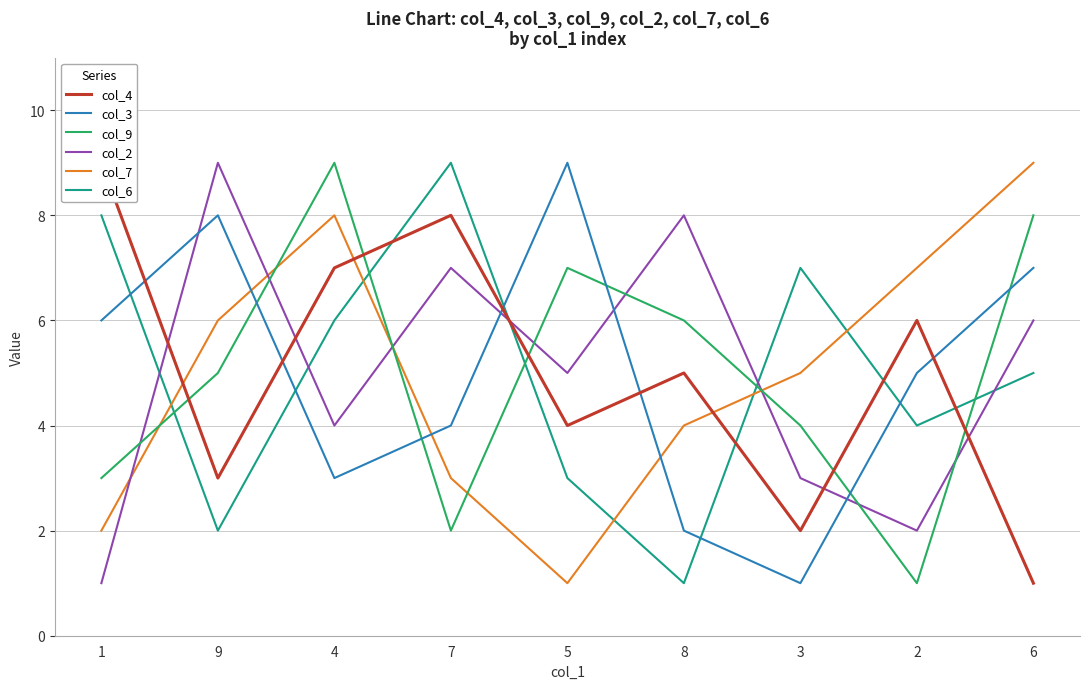

Is this an area chart (filled region under the line)?

No